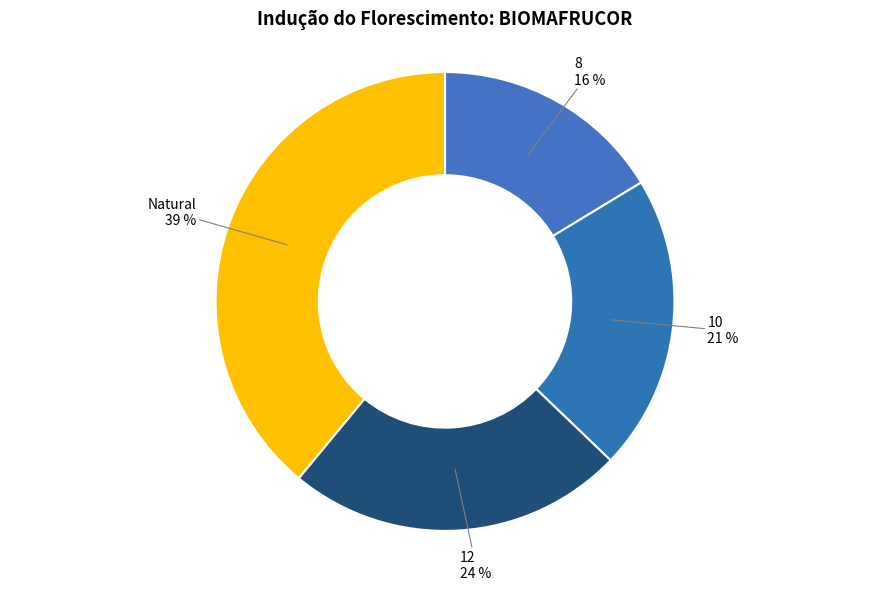

Count the number of slices in the pie.

4